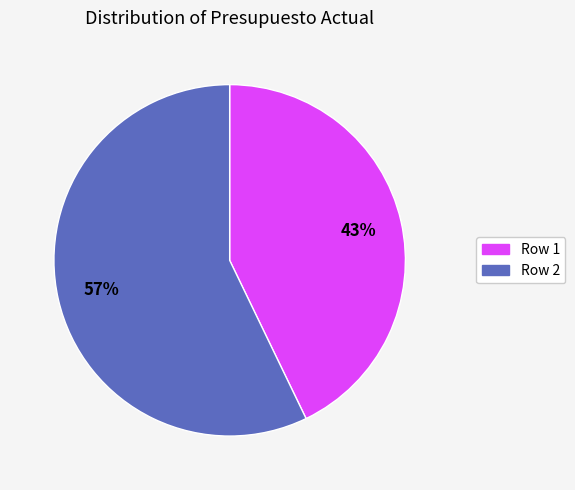

To the nearest percent, what is the difference between the largest and smallest slice percentages?

14%